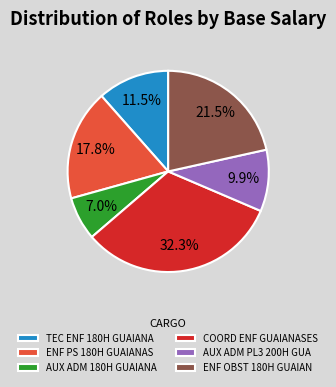

How many slices are in this pie chart?

6